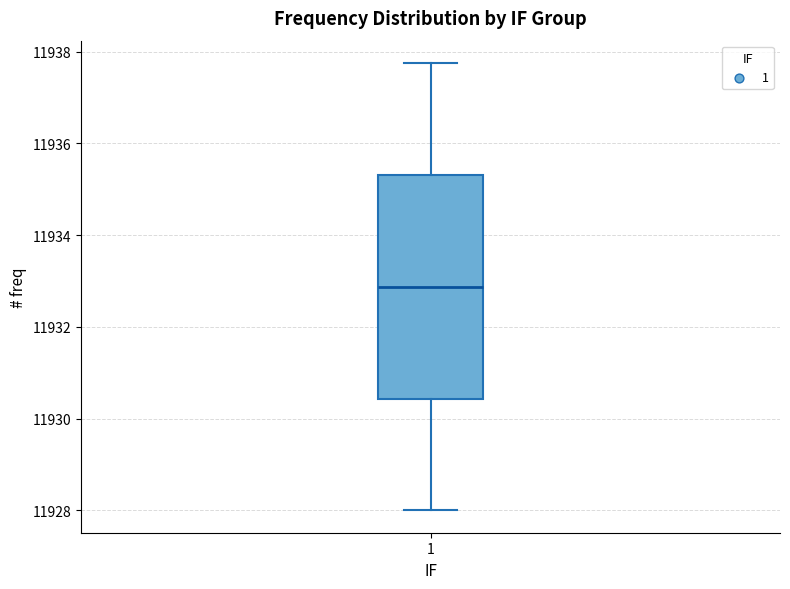

Transcribe this box plot: give where the median line is, the range the box spans, and where the two whiskers end, as read against the y-axis. The values are not printed on the chart, so give them approximately, as read against the axis.

median 11932.8, box 11930.4 to 11935.4, whiskers 11928.0 to 11937.8